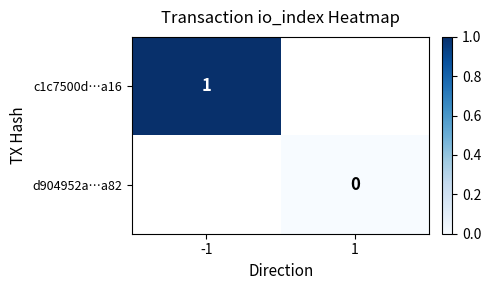

The c1c7500d…a16 series shows 1 at -1. True or false?

True